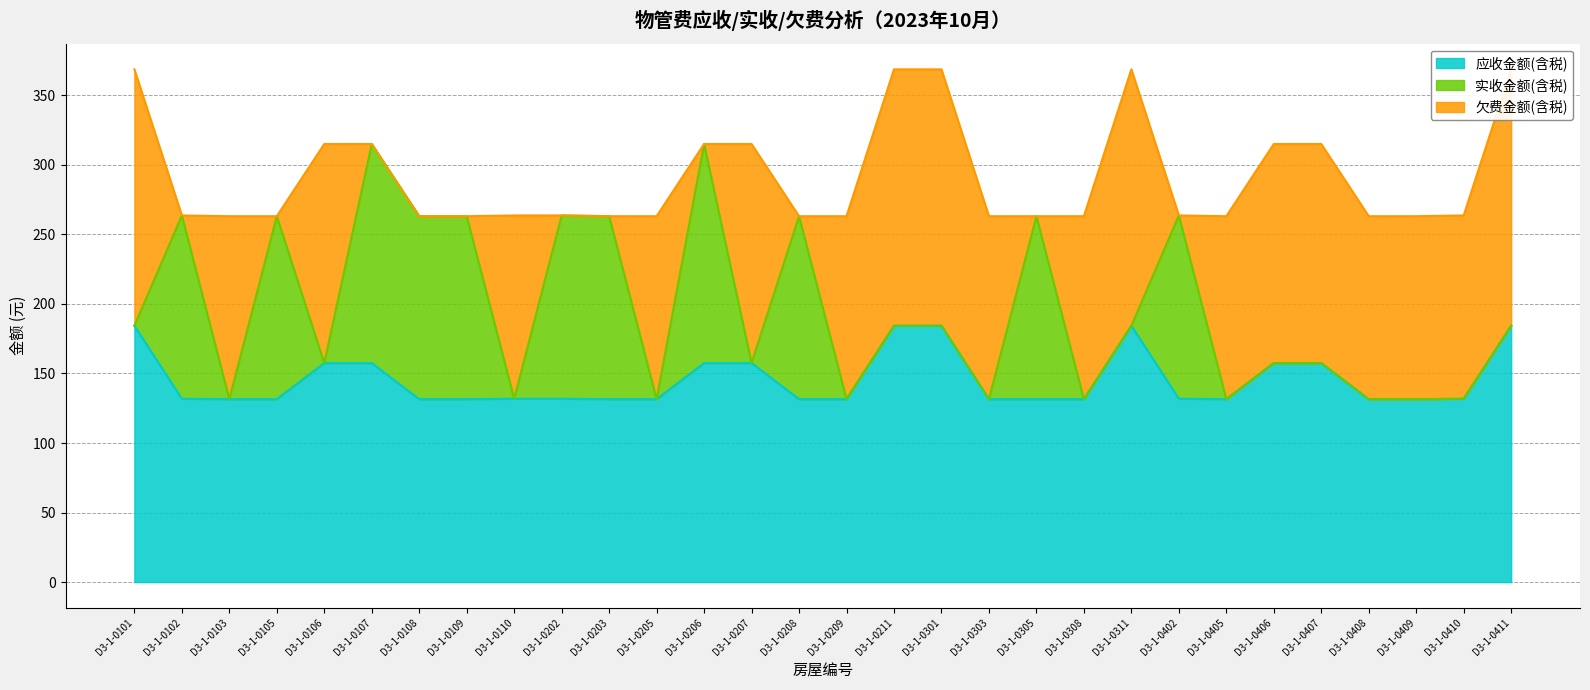

The value of 欠费金额(含税) at D3-1-0211 is 118.3. True or false?

False